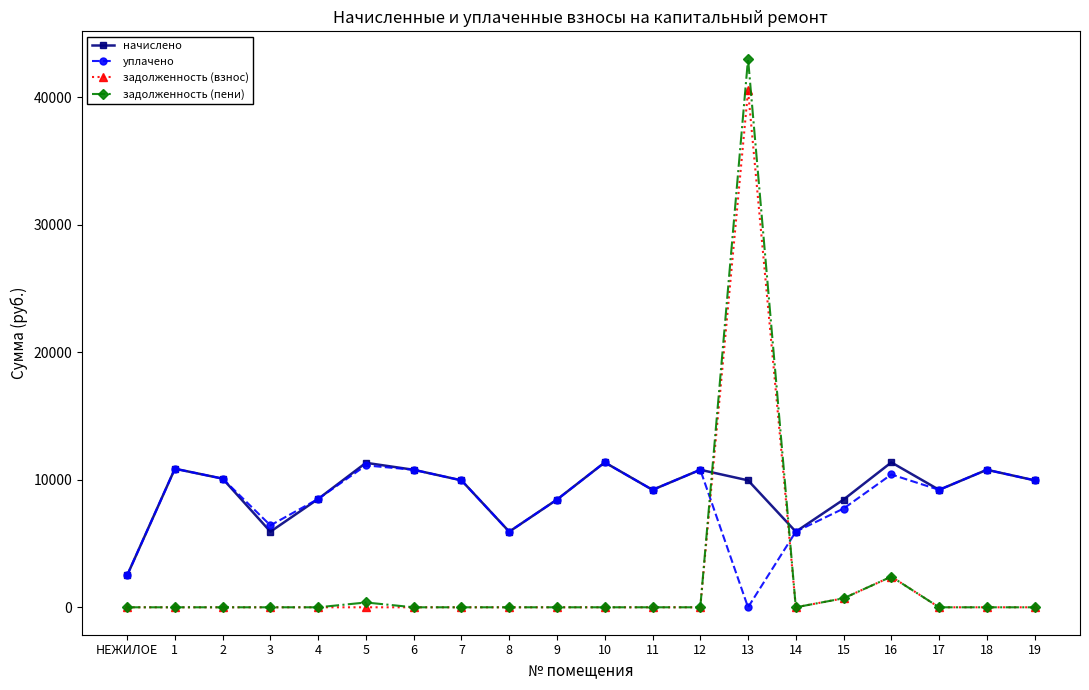

True or false: задолженность (взнос) and начислено cross at least once.

True